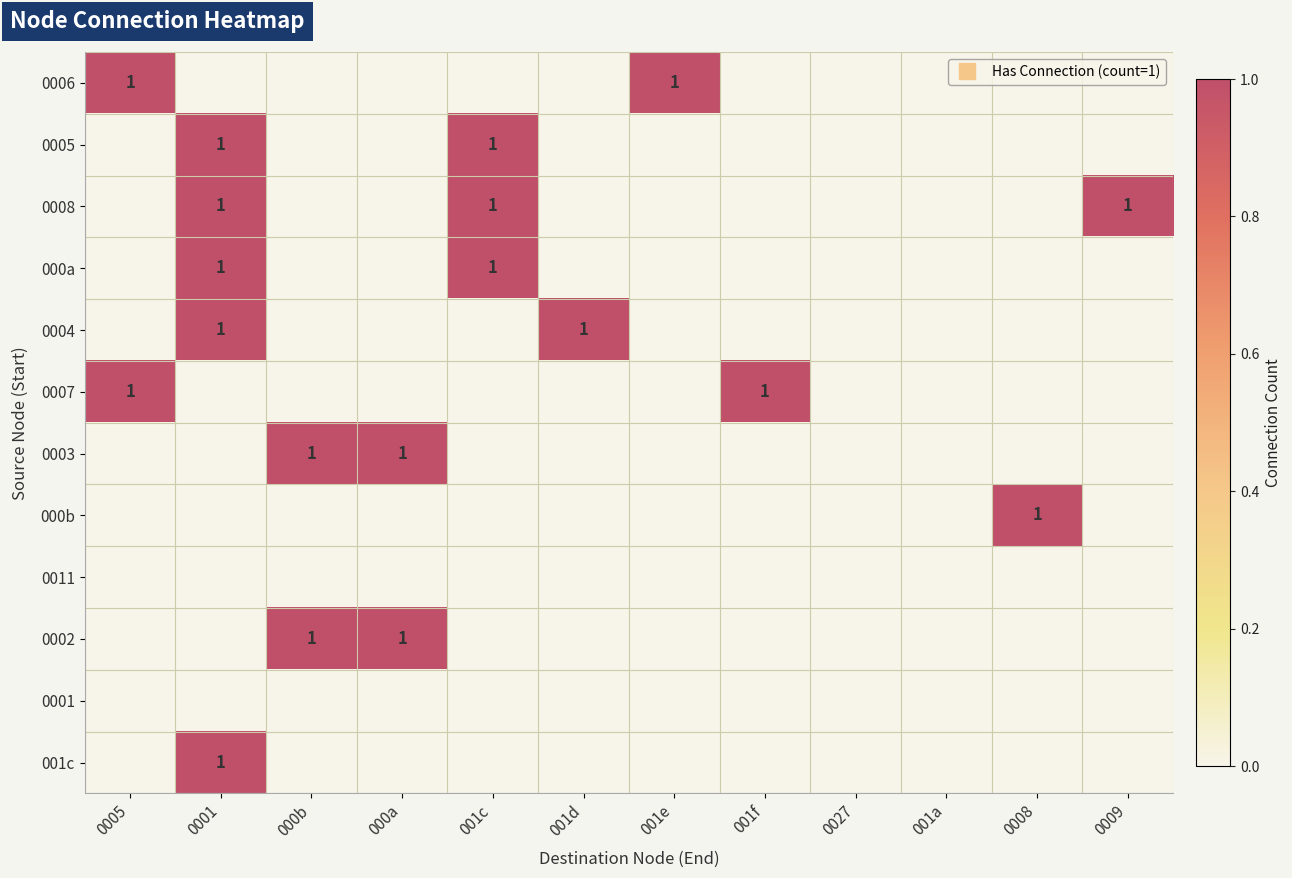

At which label is 001c closest to 0?

0005